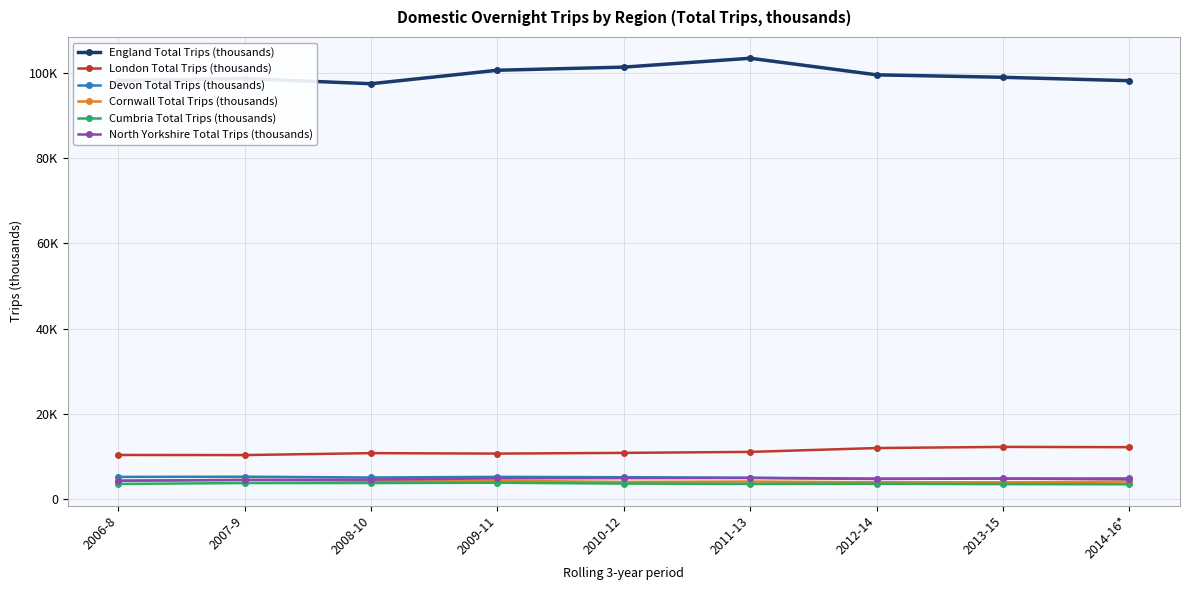

What is the minimum value shown in the chart?

3423